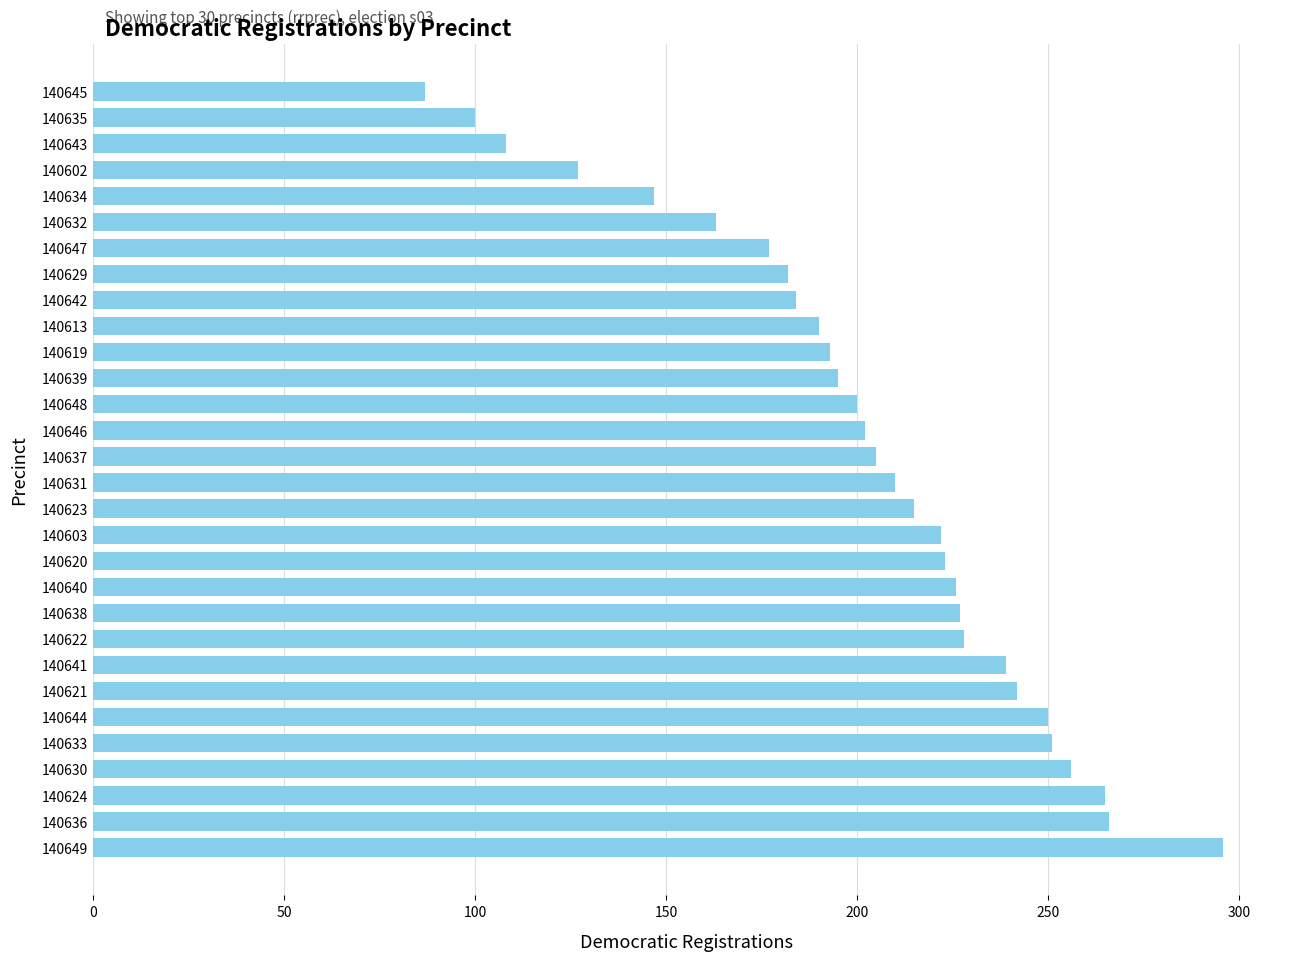

Are the bars horizontal?

Yes